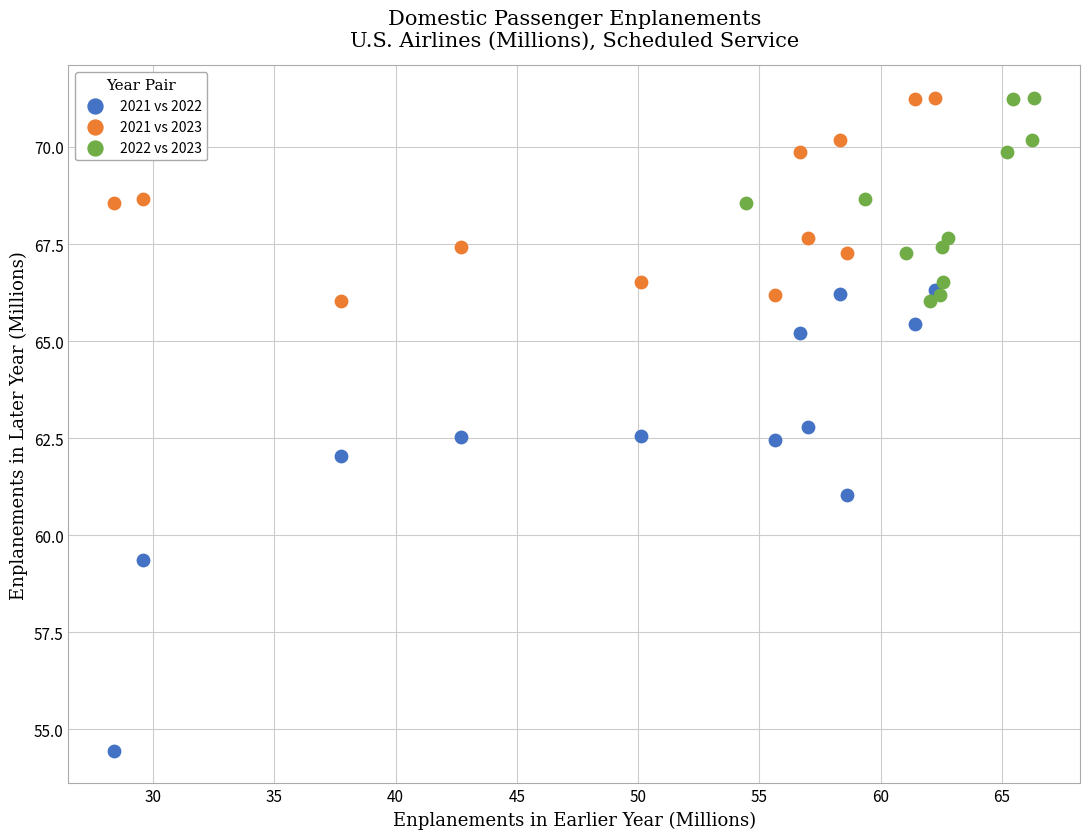

Which series has the largest Y range (max minus min)?

2021 vs 2022